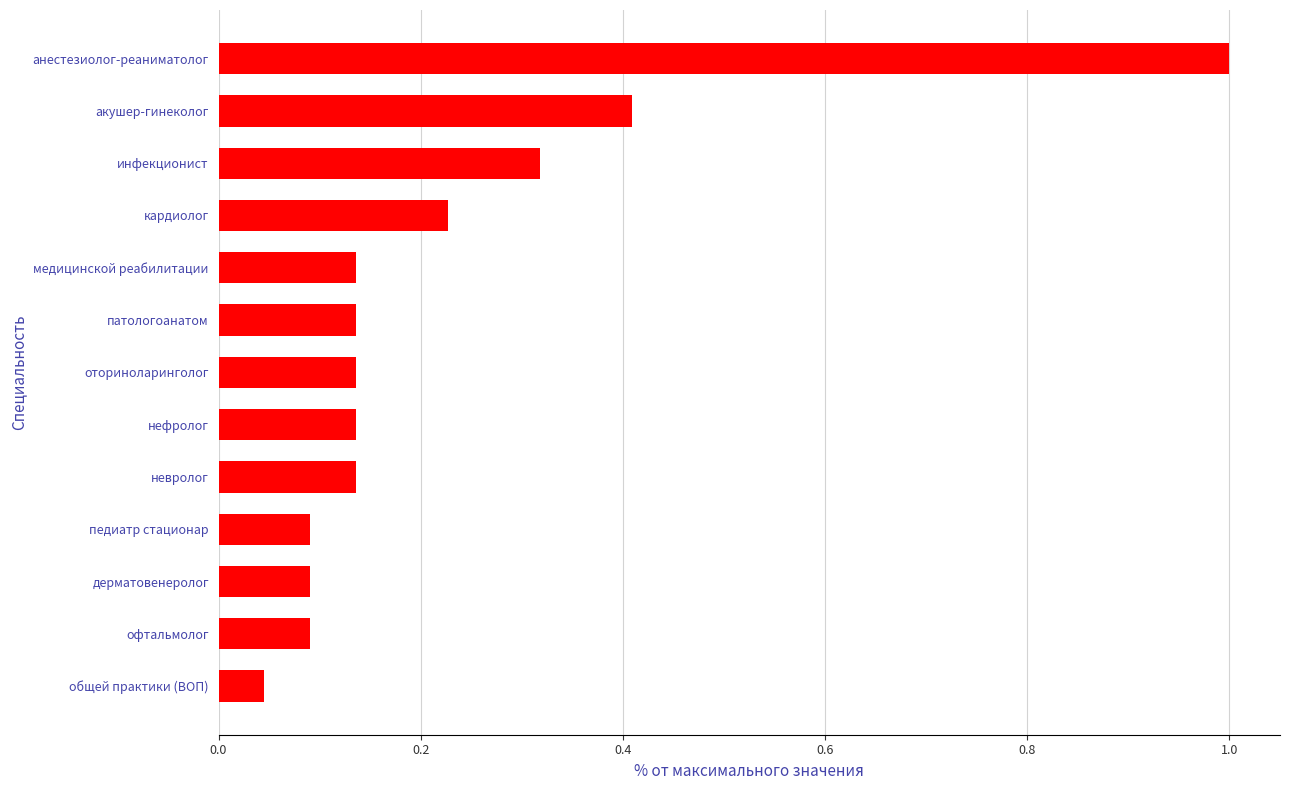

Is it true that the value at невролог is 0.1?

True